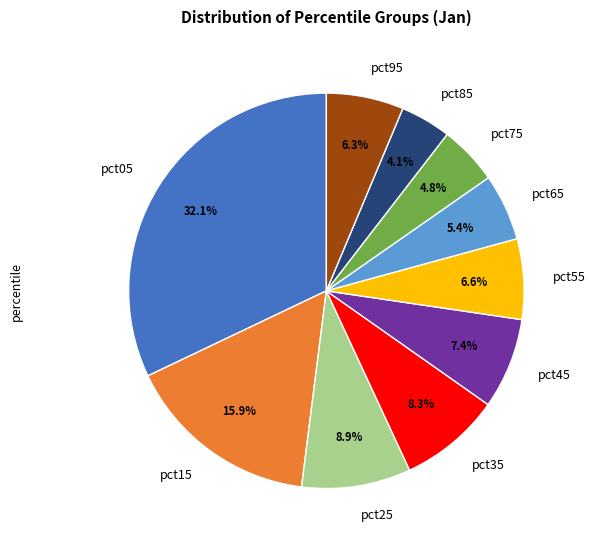

What is the smallest slice in the pie chart?

pct85